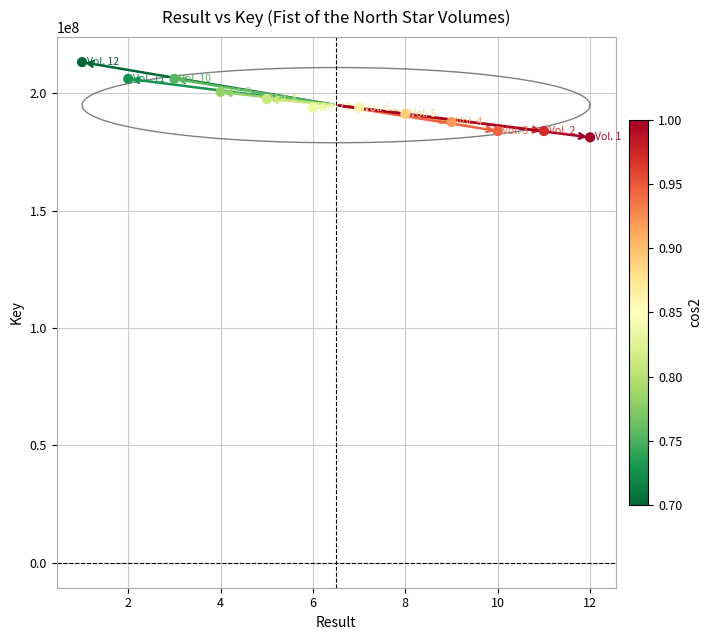

What is the average X value?

6